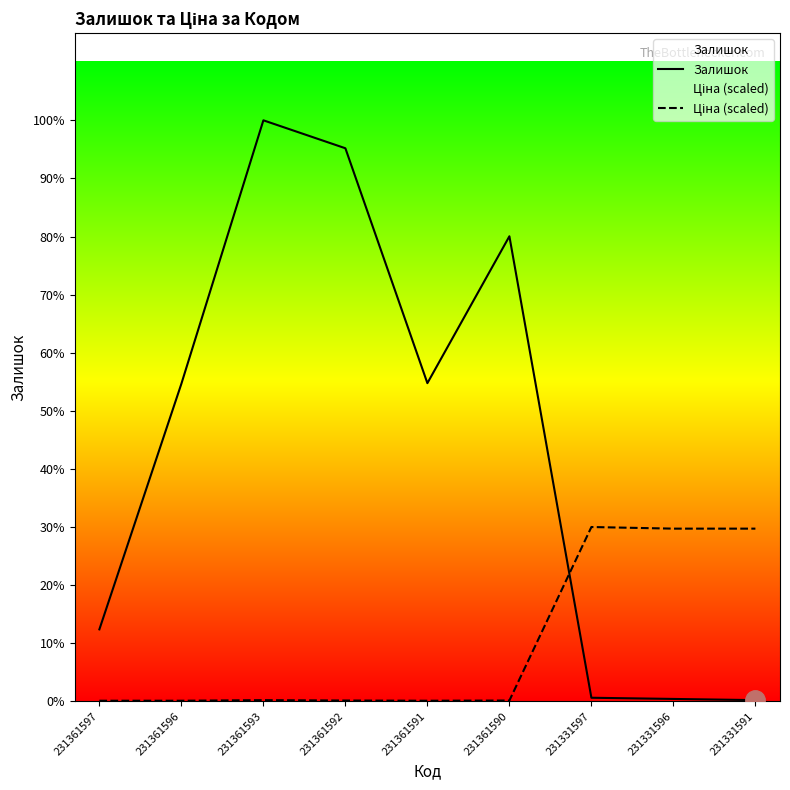

List the labels in order of Залишок value, largest first.

231361593, 231361592, 231361590, 231361591, 231361596, 231361597, 231331597, 231331596, 231331591